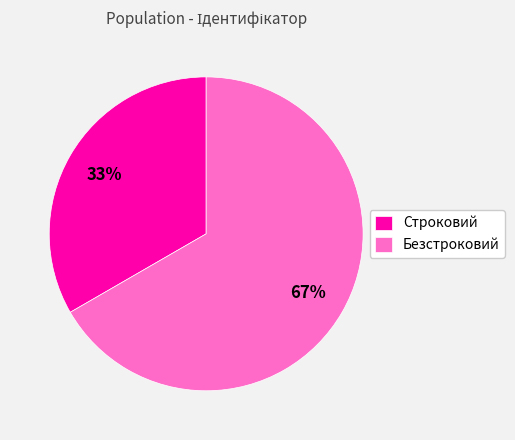

What is the largest slice in the pie chart?

Безстроковий